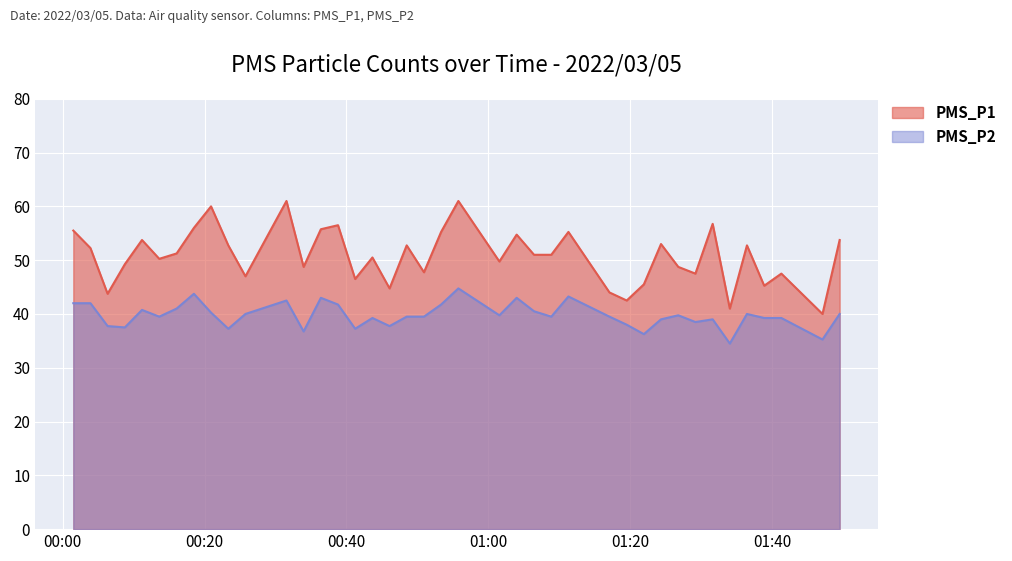

True or false: PMS_P2 and PMS_P1 cross at least once.

False